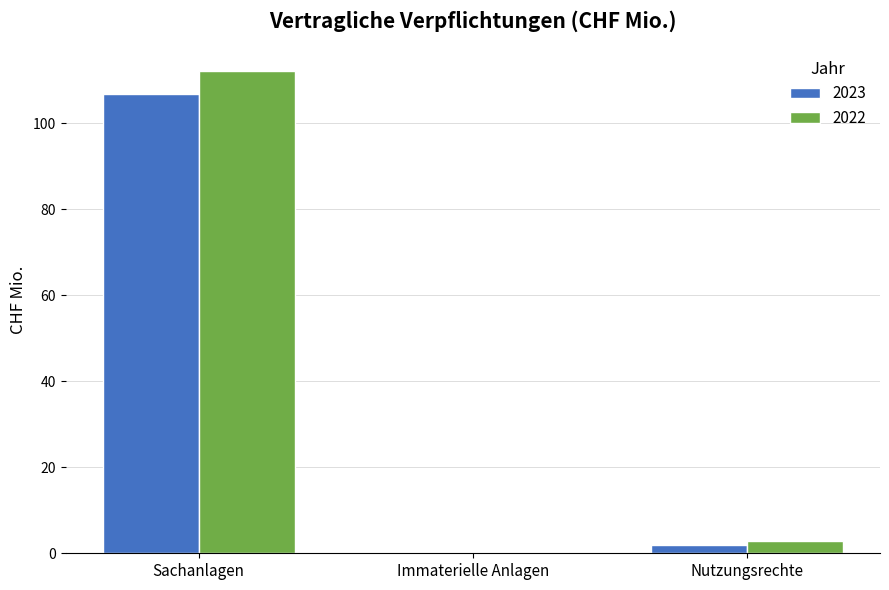

The 2022 series shows 54.4 at Sachanlagen. True or false?

False